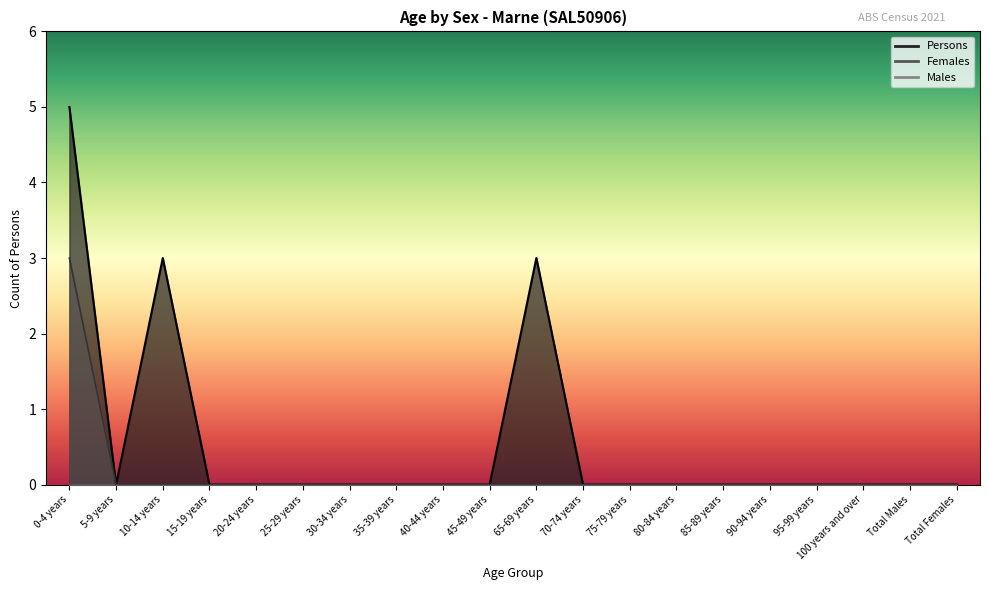

Which label corresponds to the largest value in the chart?

0-4 years